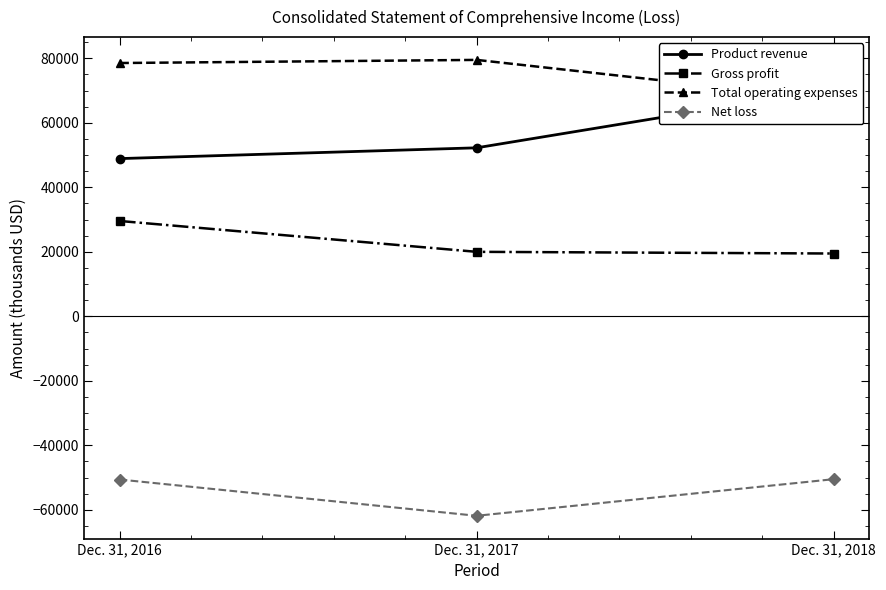

Which series changed the most between Dec. 31, 2016 and Dec. 31, 2017?

Net loss